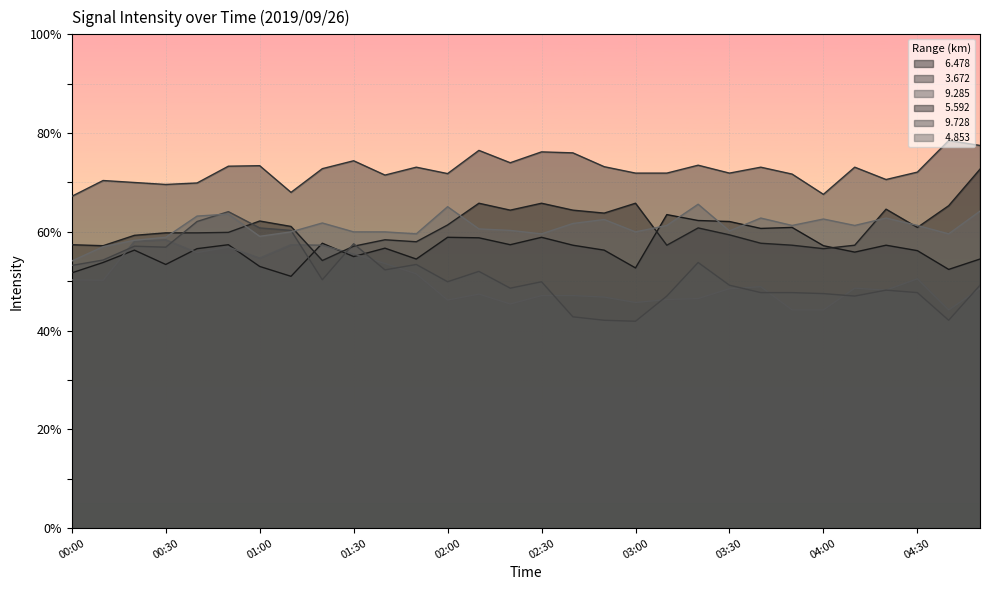

Which has a higher value, 03:30 or 04:50?

03:30